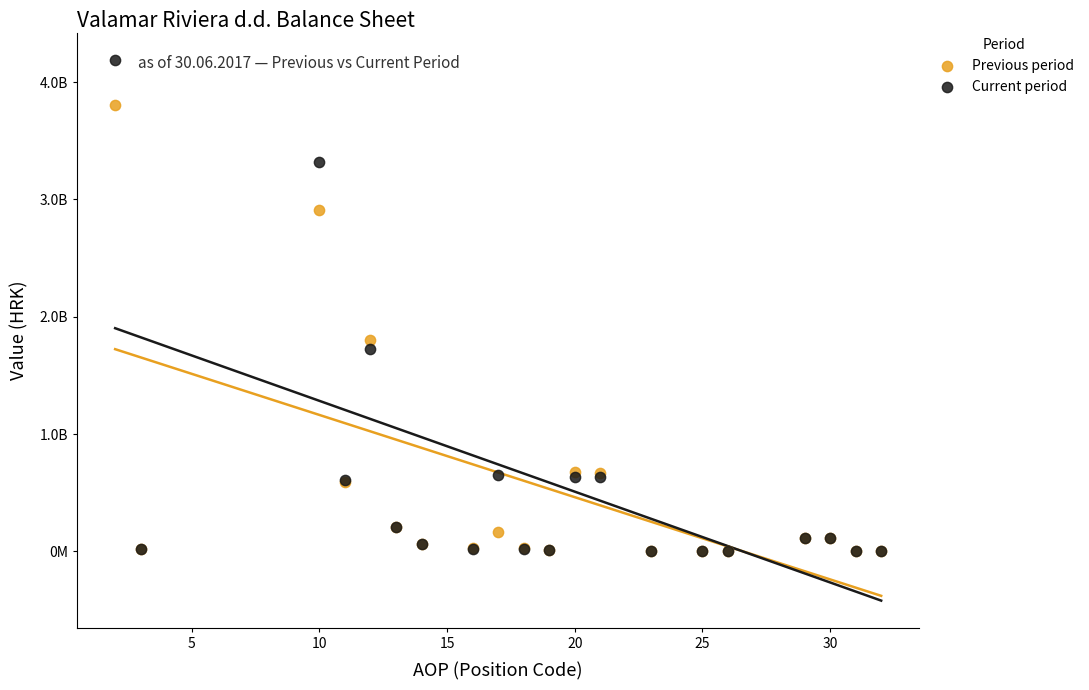

Which series has the widest spread of Y values?

Current period